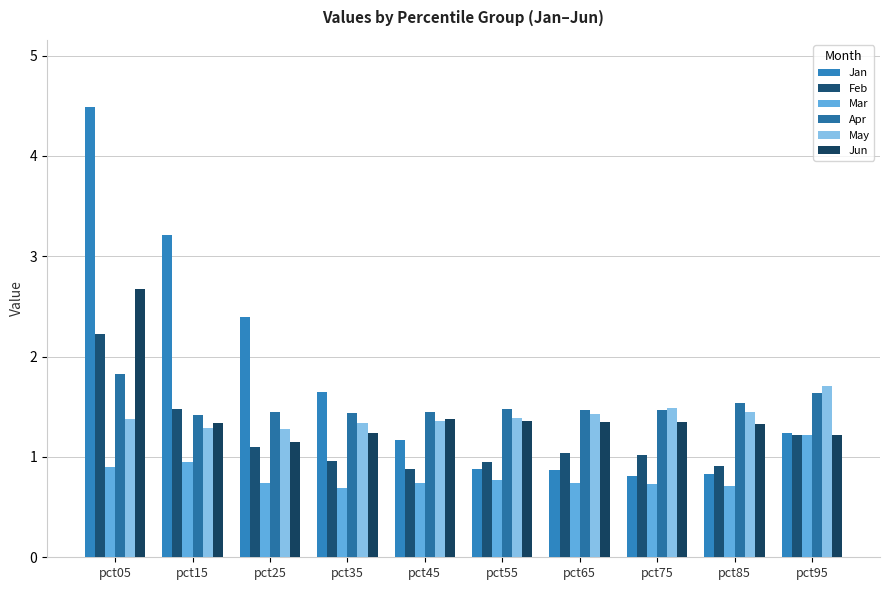

Rank the series at pct75 from lowest to highest value.

Mar, Jan, Feb, Jun, Apr, May